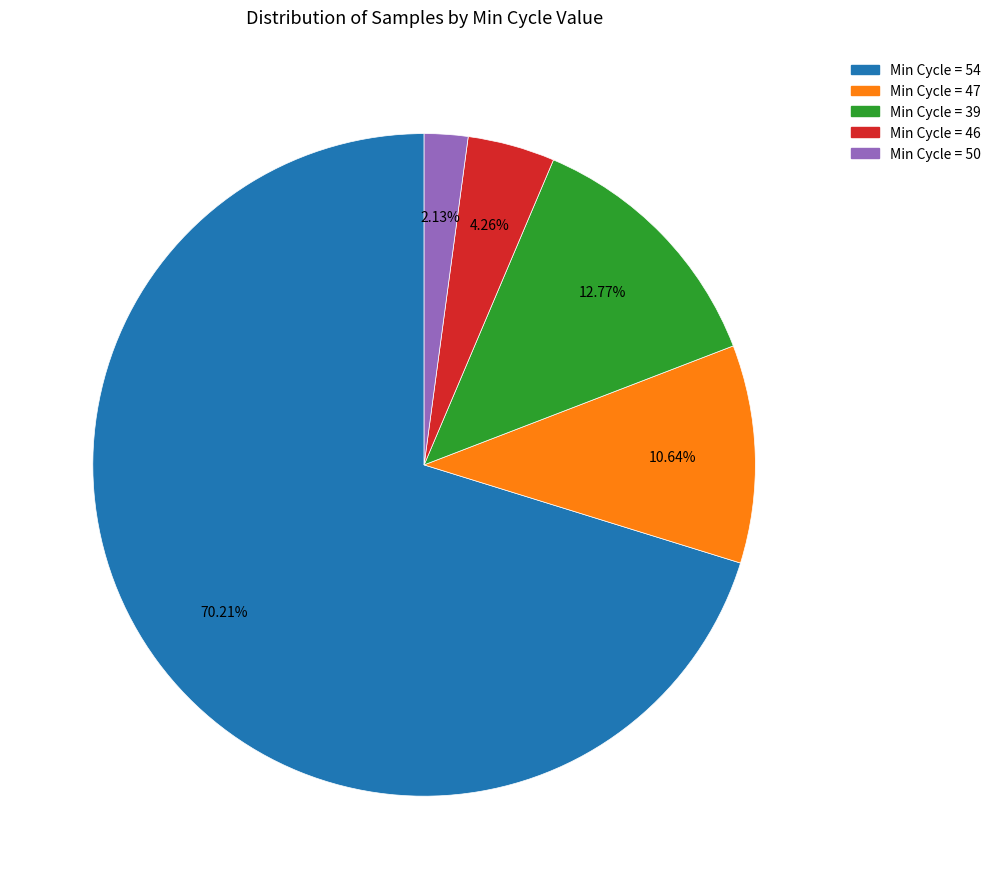

Does any single category account for the majority?

Yes